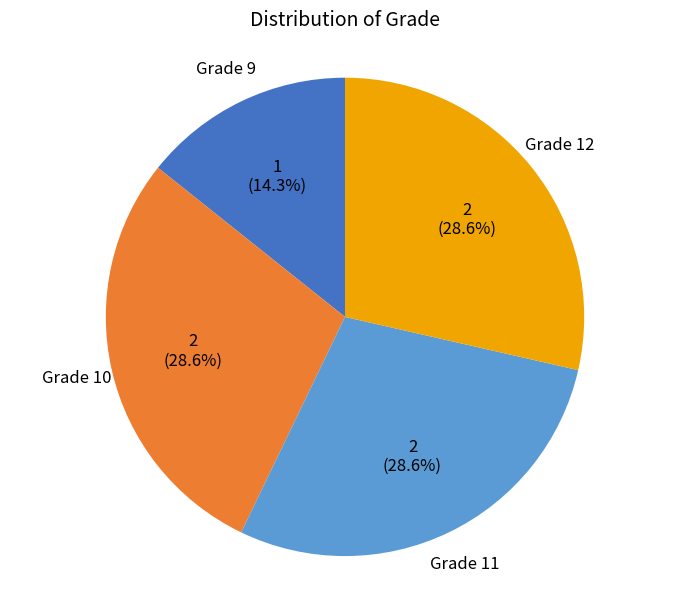

What is the smallest slice in the pie chart?

Grade 9